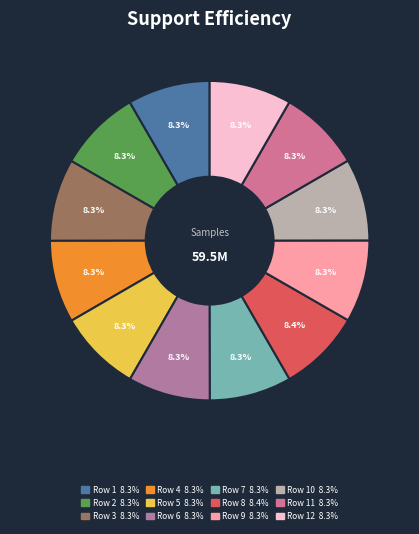

How many segments does this pie chart have?

12